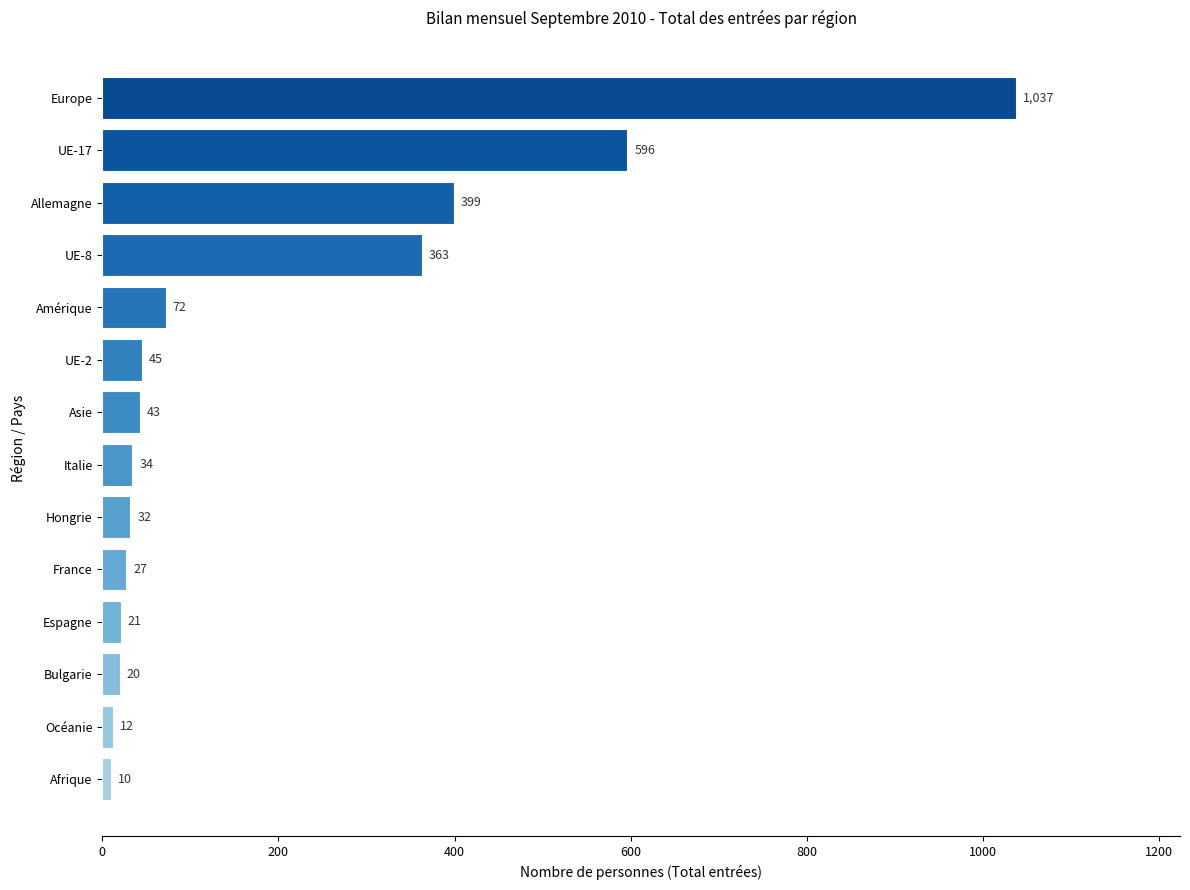

True or false: the data shows 399 at Allemagne.

True